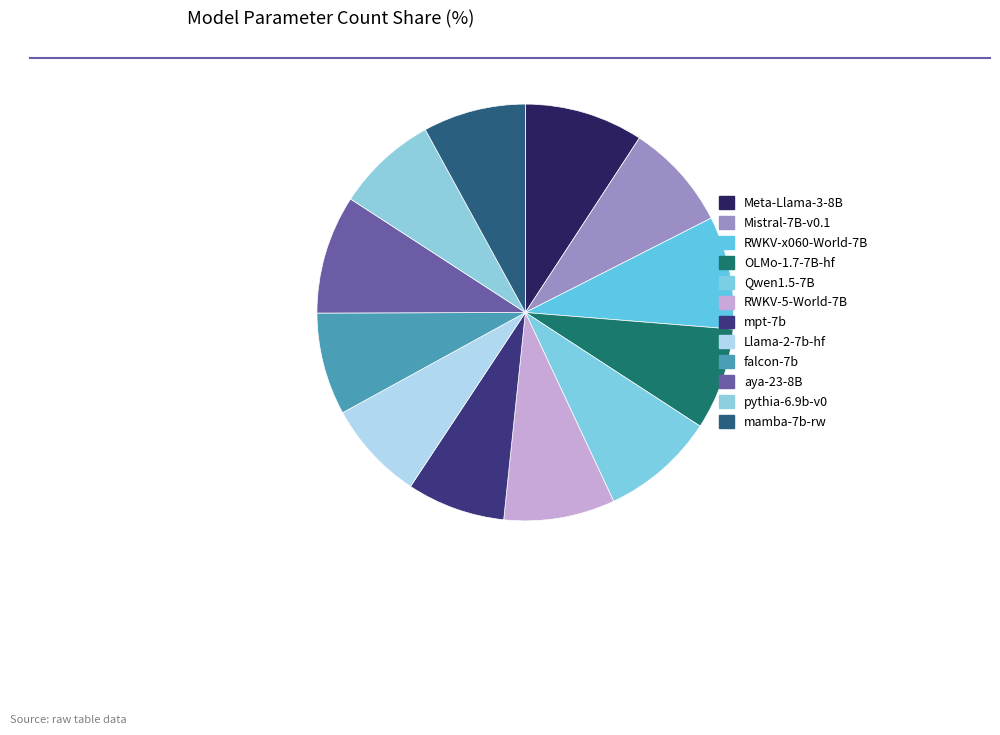

What is the largest slice in the pie chart?

Meta-Llama-3-8B